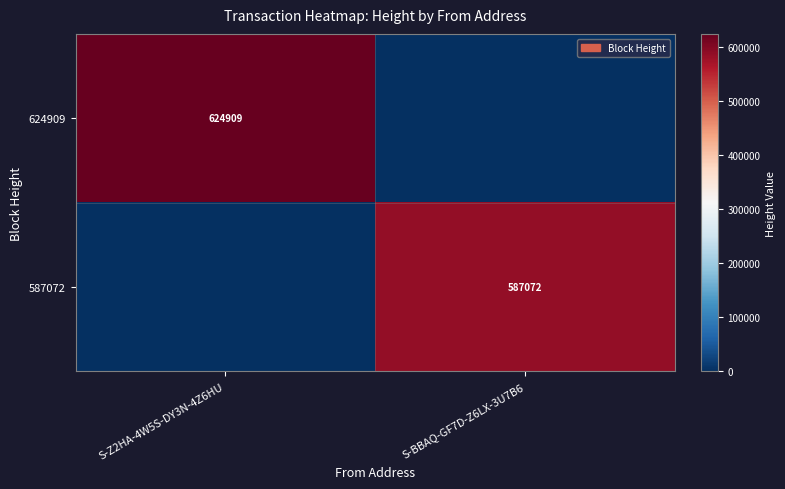

What is the spread (max minus min) of values at S-Z2HA-4W5S-DY3N-4Z6HU?

624909